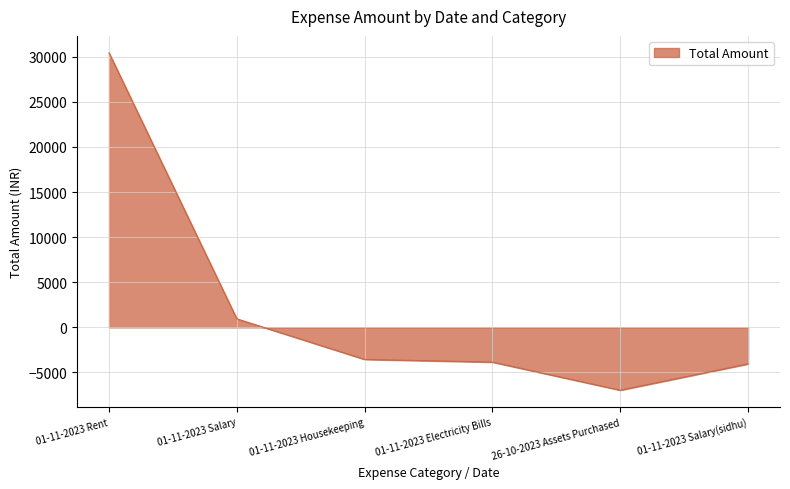

What is the maximum value shown in the chart?

30448.7